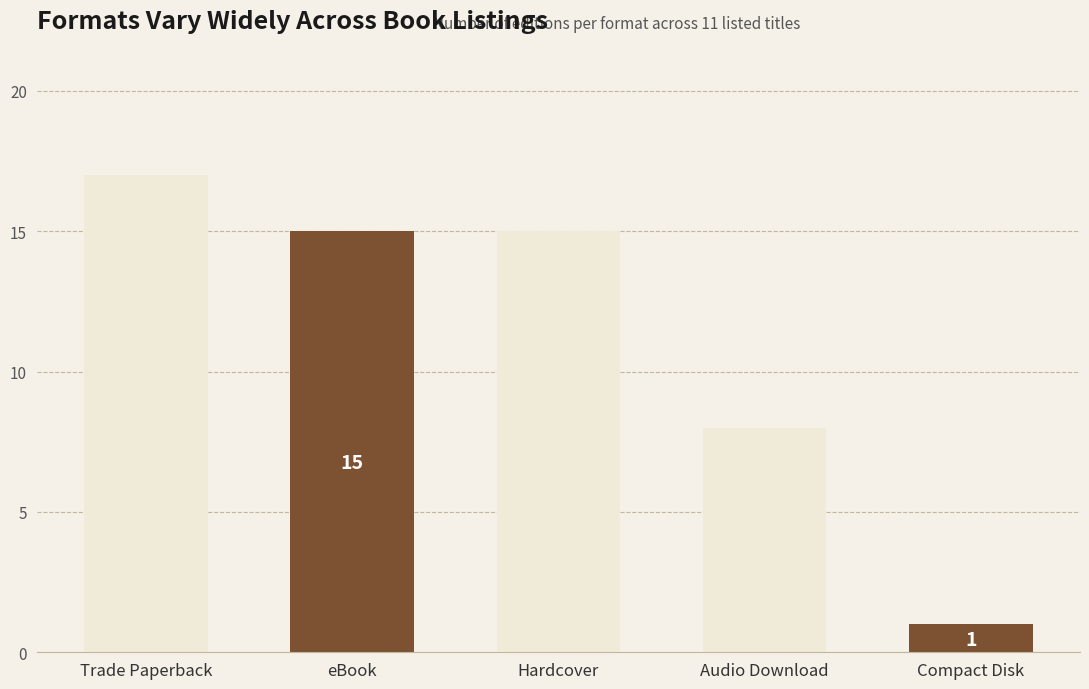

Are the bars horizontal?

No